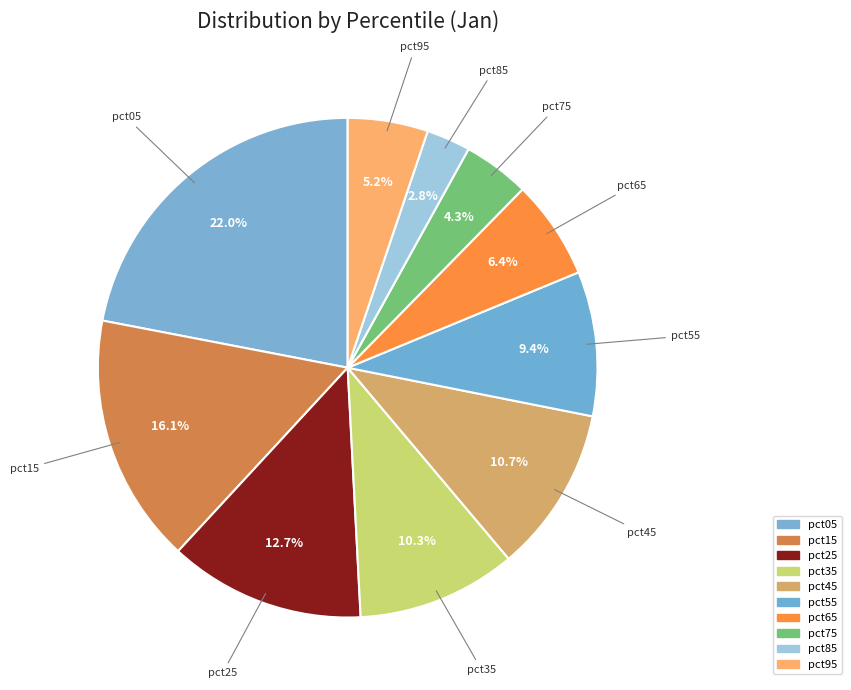

To the nearest percent, what is the combined percentage of pct65 and pct95?

12%